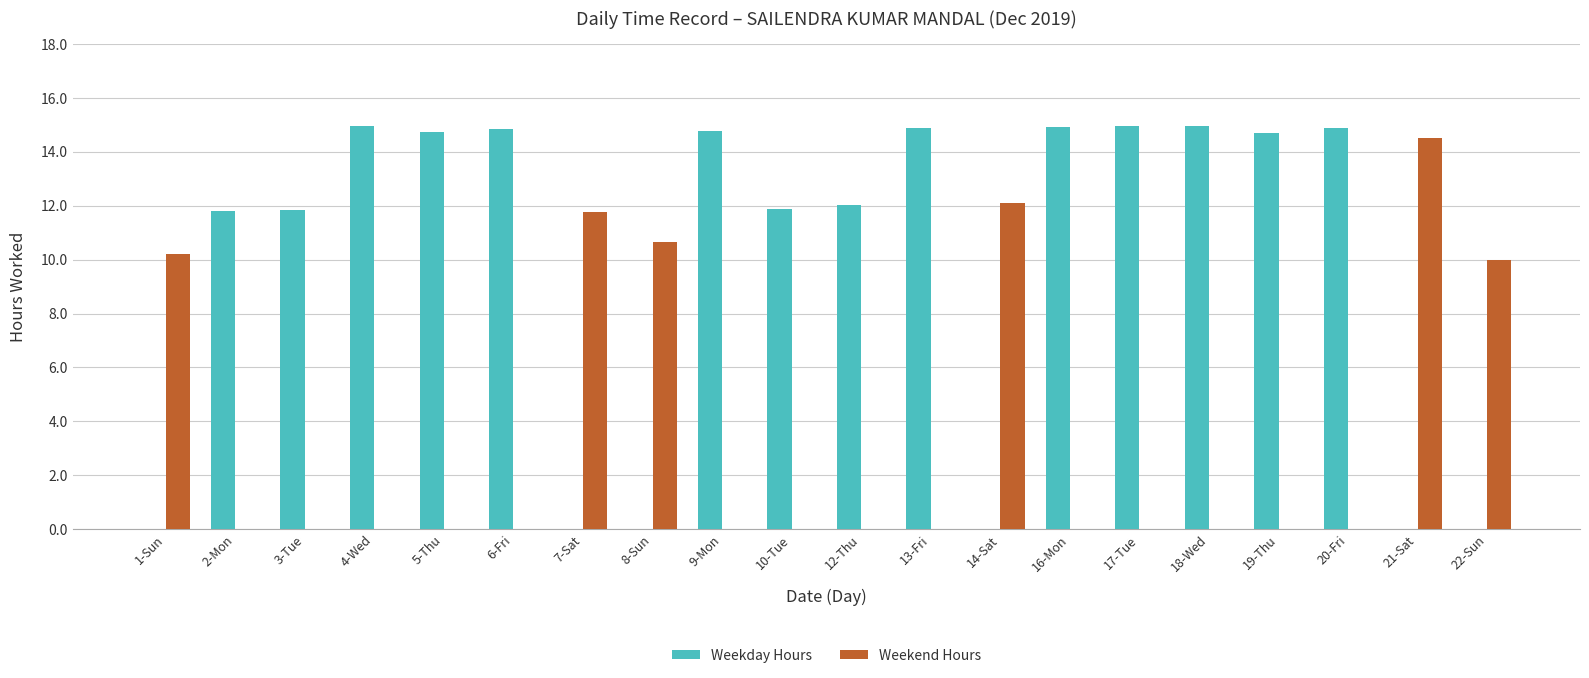

Are the bars grouped side by side (vs. stacked)?

Yes